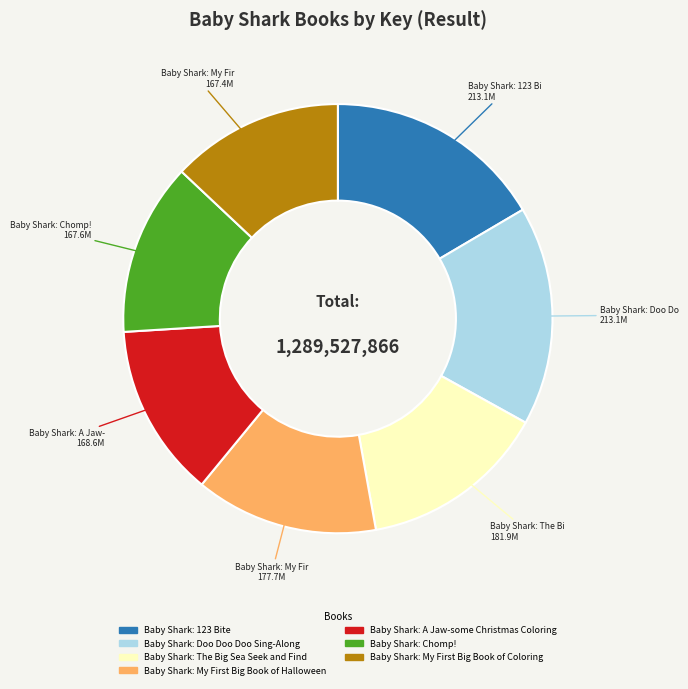

Is it true that Baby Shark: Doo Doo Doo Sing-Along is 27% of the pie?

False